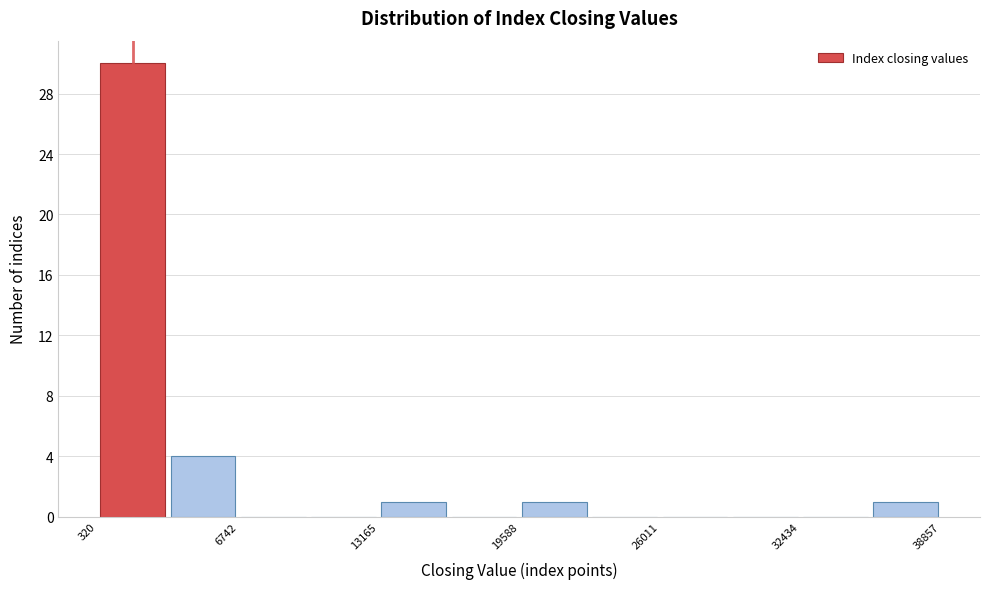

Read against the x-axis, roughly where is the centre of the tallest bar?

2000